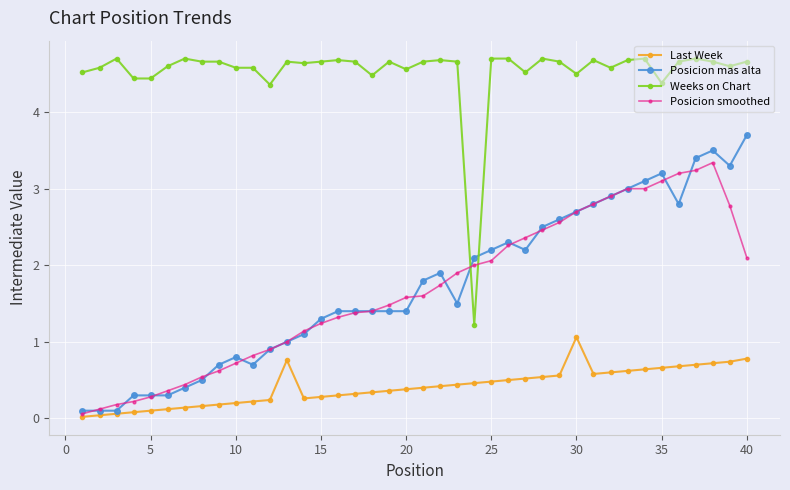

Rank the series by their maximum value, from highest to lowest.

Weeks on Chart, Posicion mas alta, Posicion smoothed, Last Week